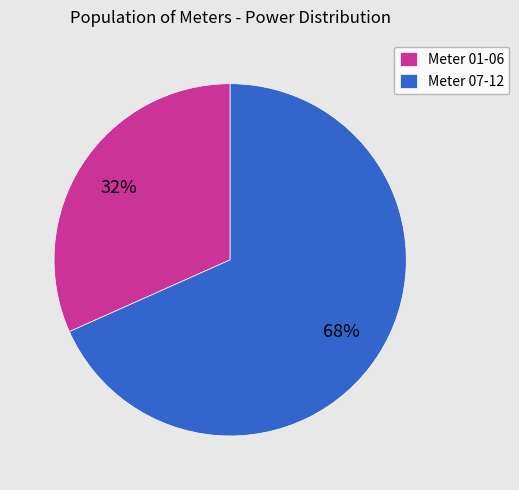

Rank the categories by value from lowest to highest.

Meter 01-06, Meter 07-12